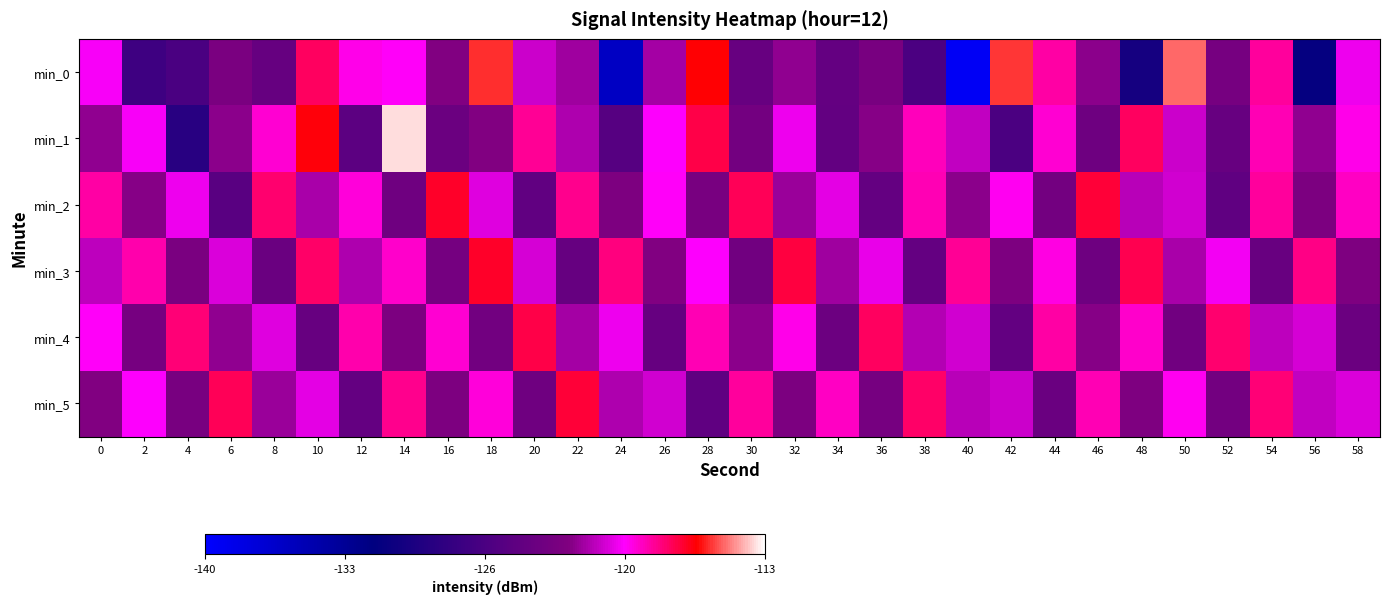

What is the spread (max minus min) of values at 38?

8.7